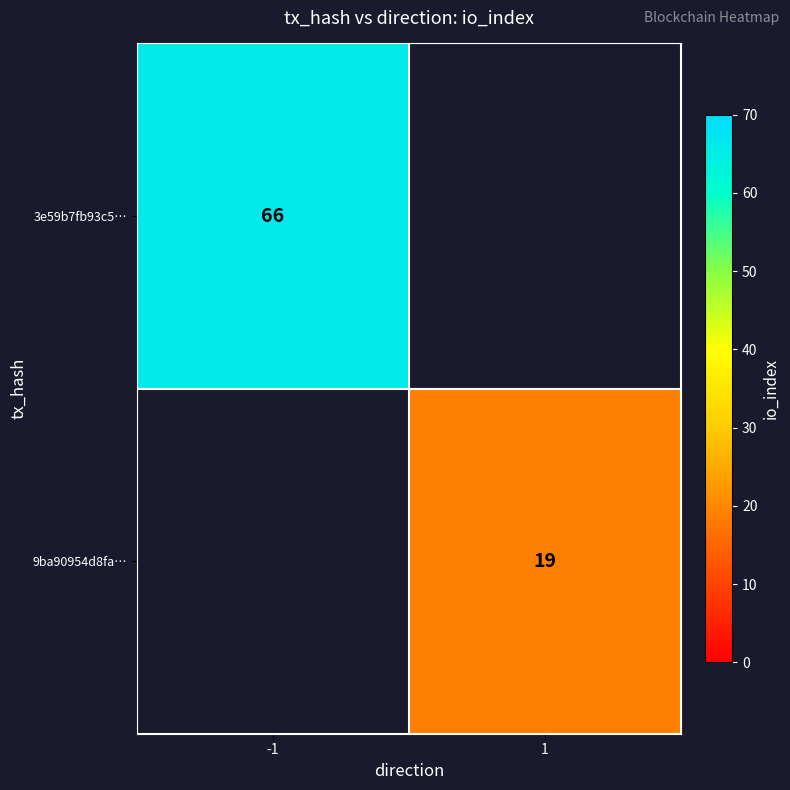

Which has a higher value, 1 or -1?

-1